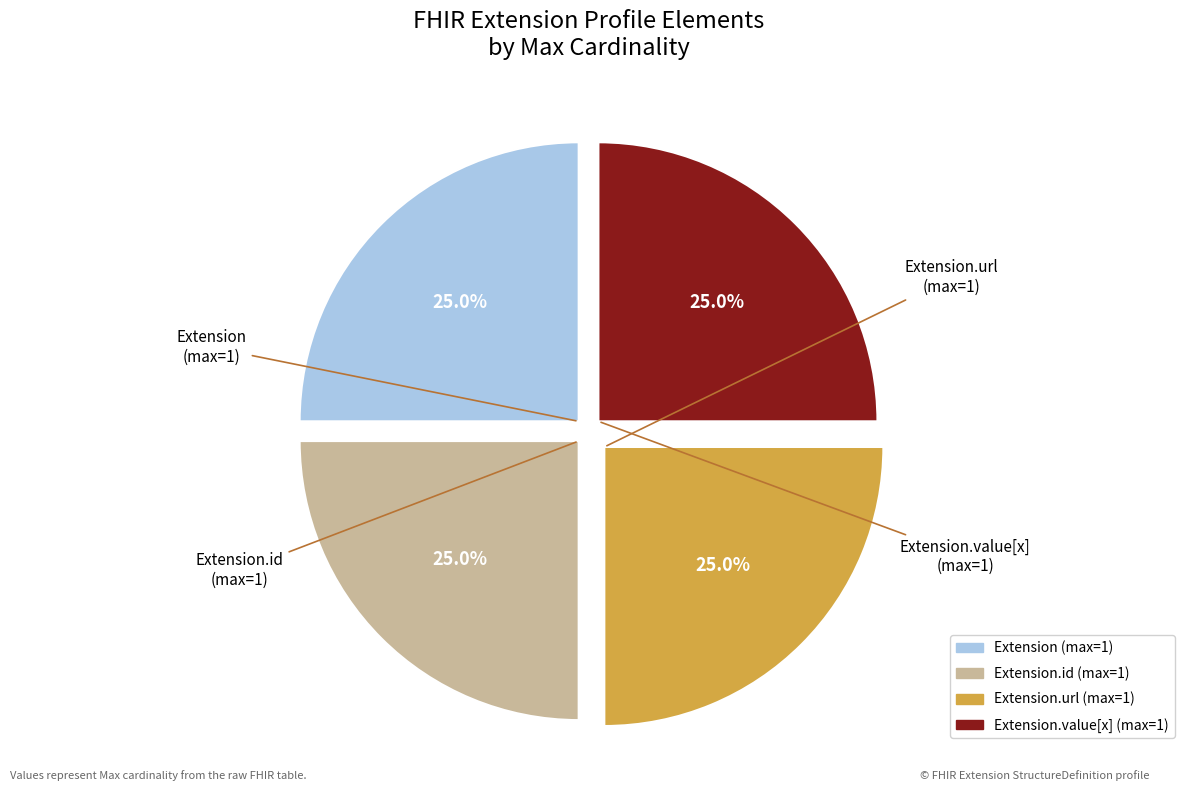

Does any single category account for the majority?

No